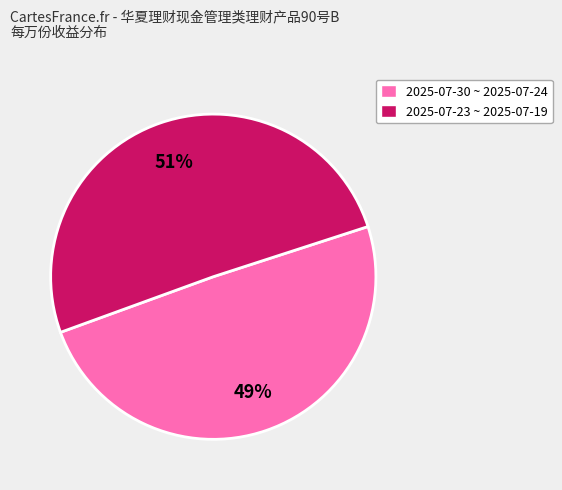

To the nearest percent, what portion does 2025-07-30 ~ 2025-07-24 represent?

49%